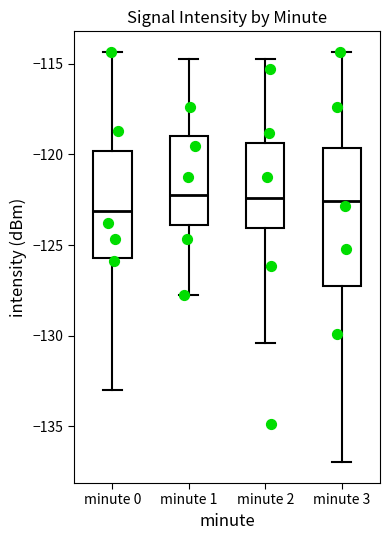

Where does the upper whisker of the box for minute 0 end on the y-axis? The values are not printed on the chart, so give them approximately, as read against the axis.

-114.5